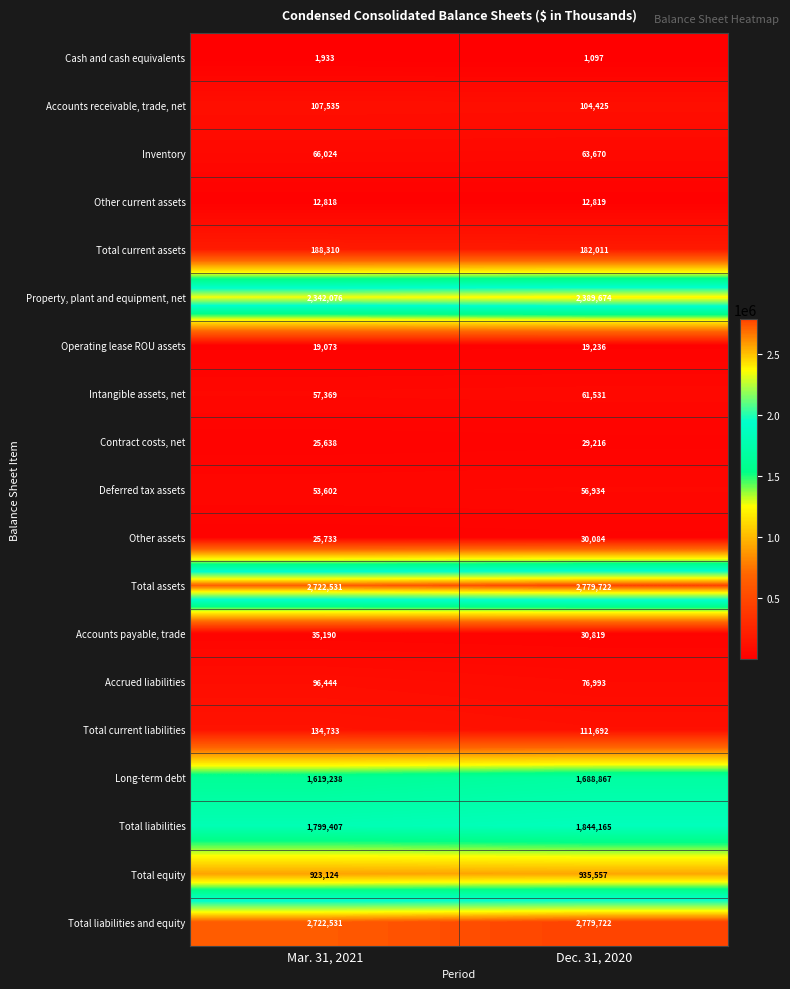

True or false: Intangible assets, net has a value of 61531 at Dec. 31, 2020.

True